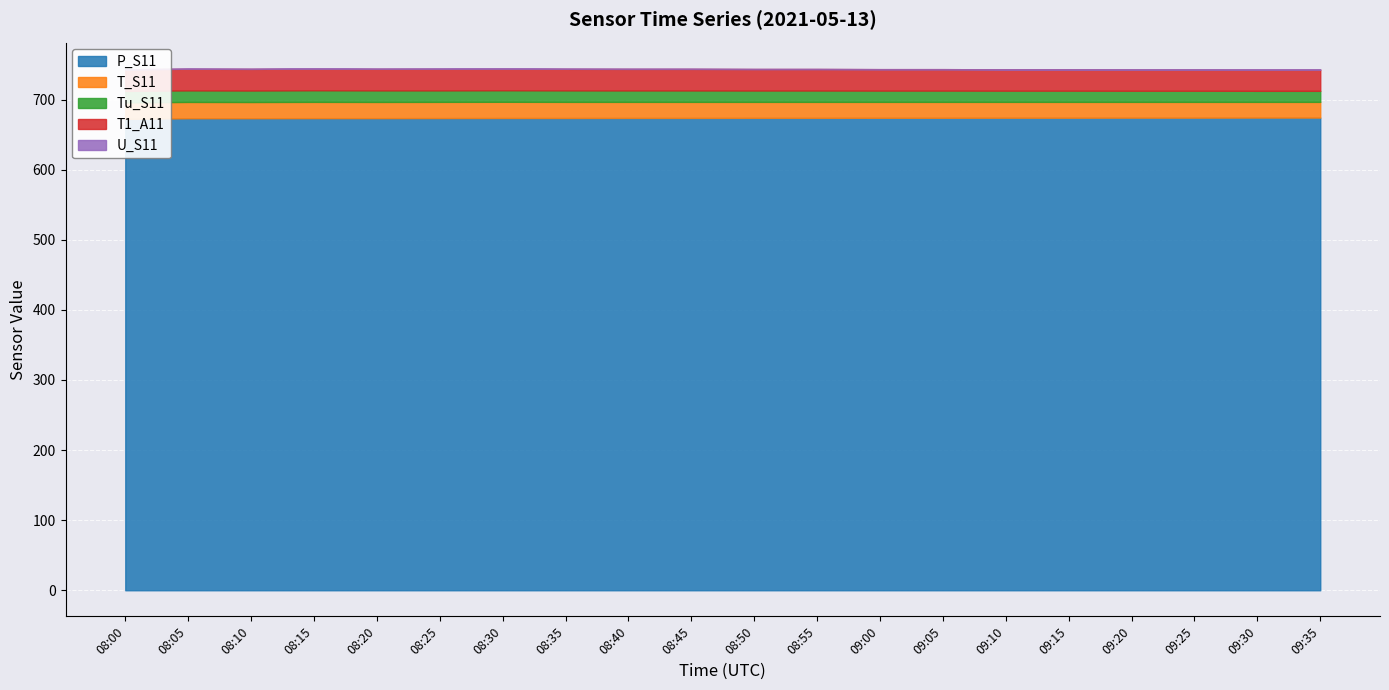

At how many categories does at least one series exceed 315?

20